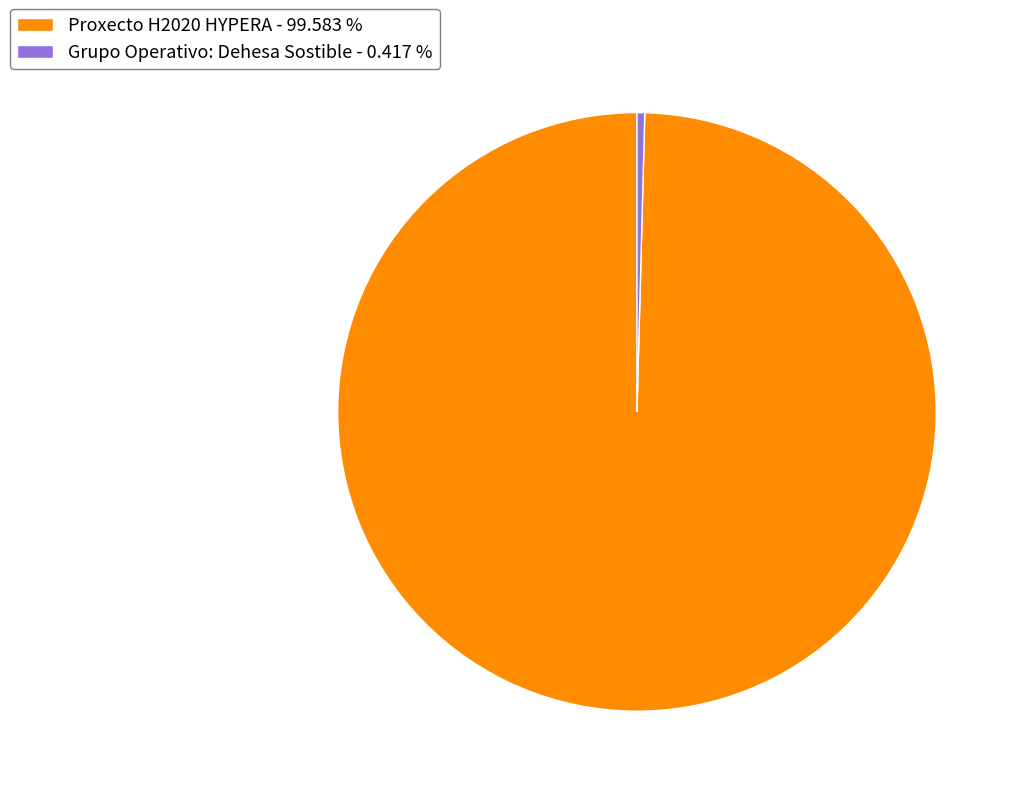

Which slice represents more than half of the pie?

Proxecto H2020 HYPERA